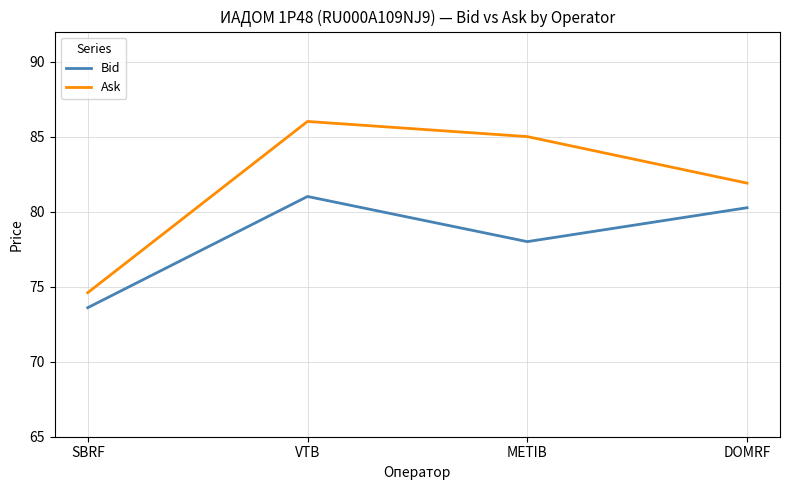

True or false: Ask and Bid cross at least once.

False